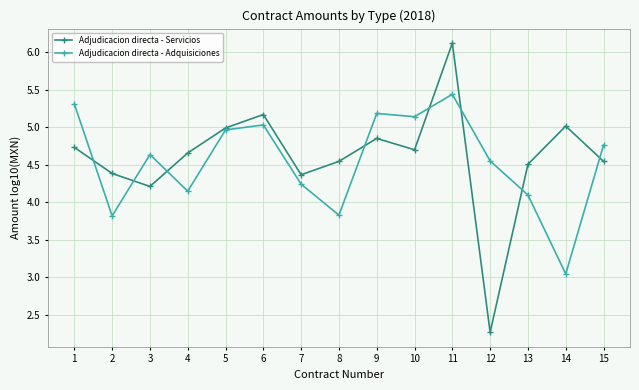

What is the difference between the highest and lowest values at 14?

2.0